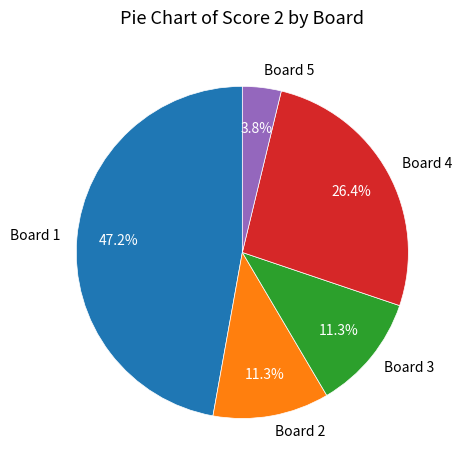

To the nearest percent, what is the difference between the Board 2 and Board 1 slice percentages?

36%